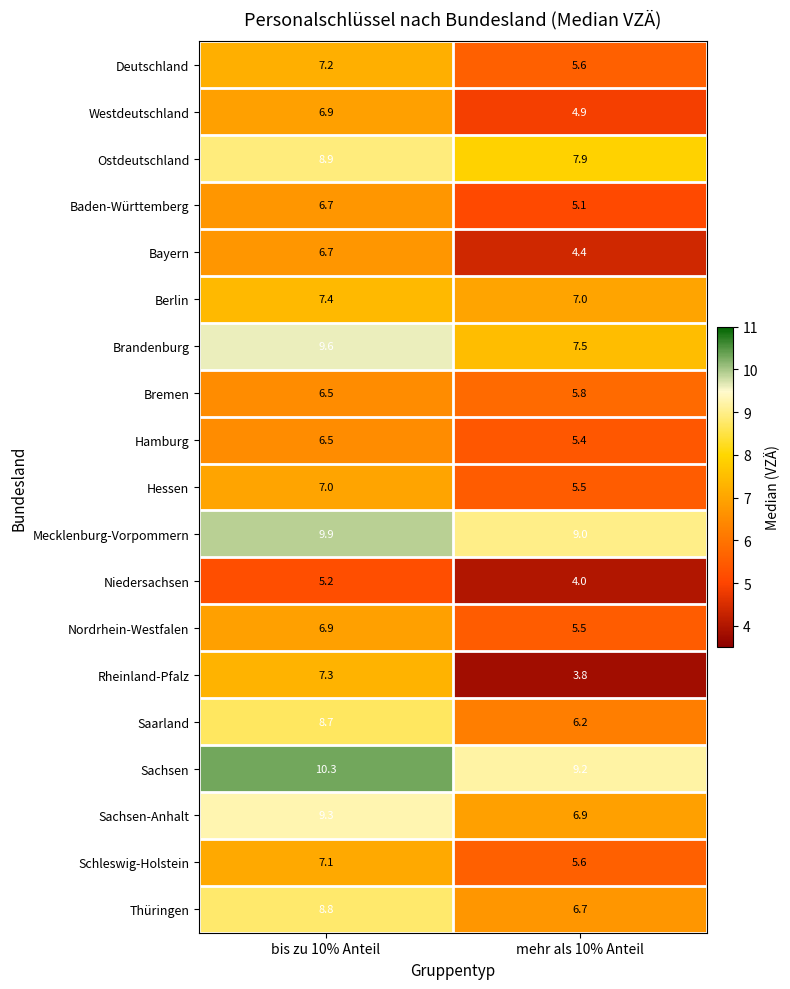

What is the difference between the maximum and minimum values in the Saarland series?

2.5